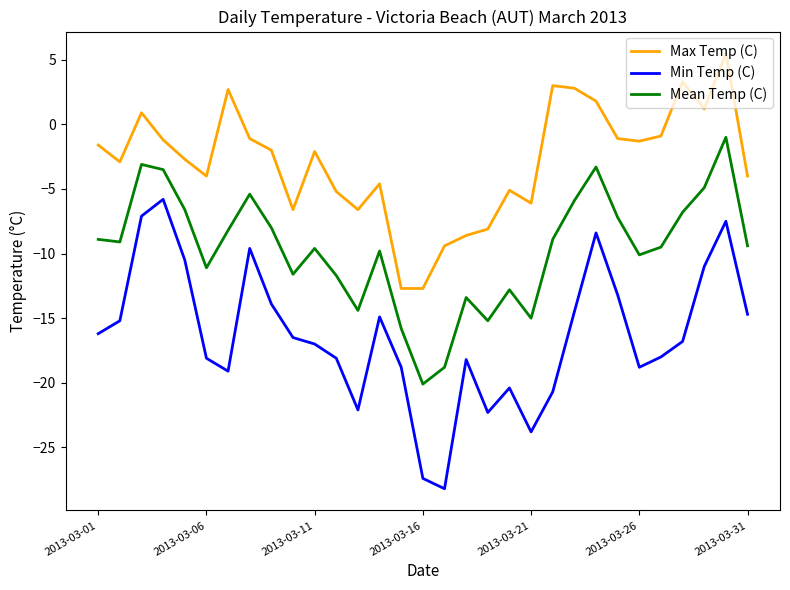

Does the chart display data point markers on the line(s)?

No